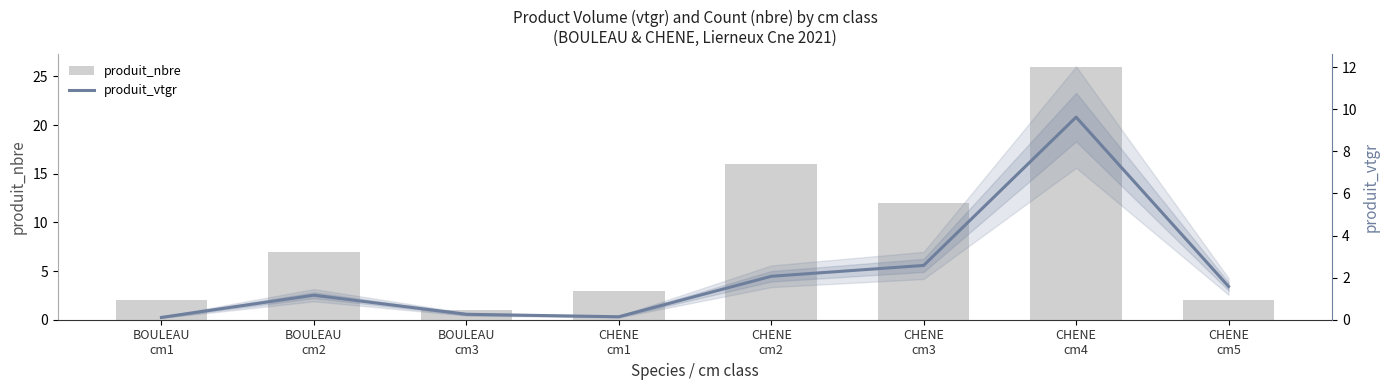

What is the spread (max minus min) of values at BOULEAU
cm3?

0.7